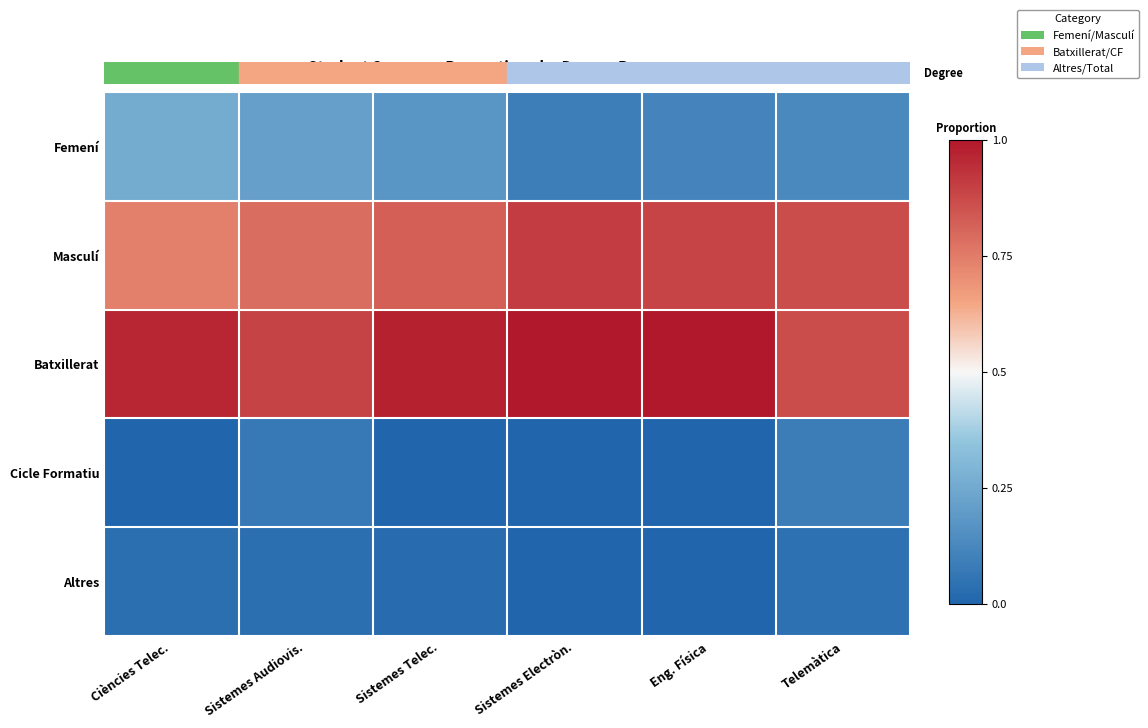

Count the number of categories in the chart.

6